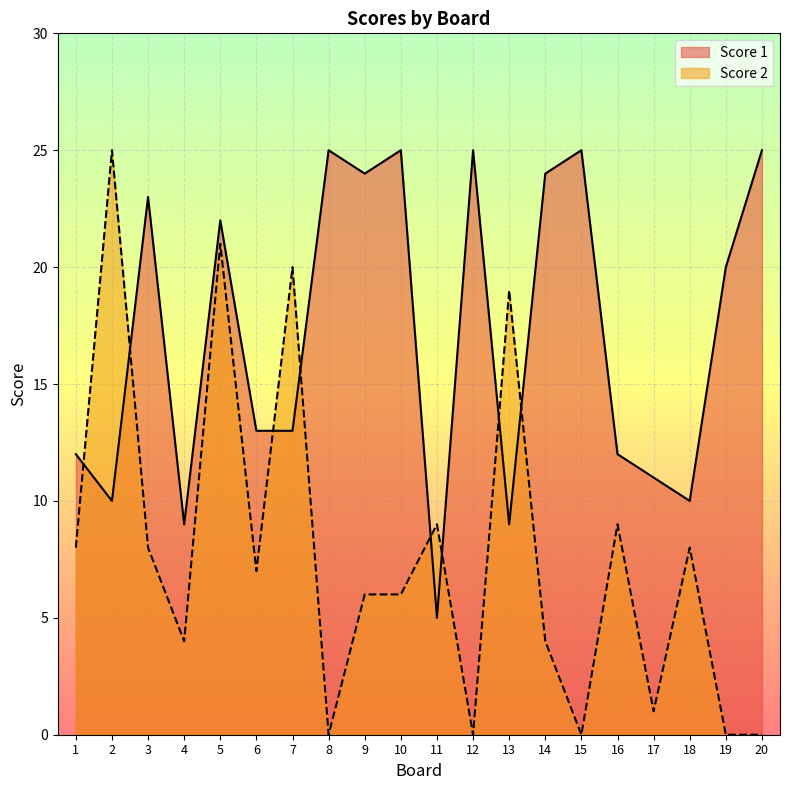

Is it true that Score 2 equals 14 at 11?

False